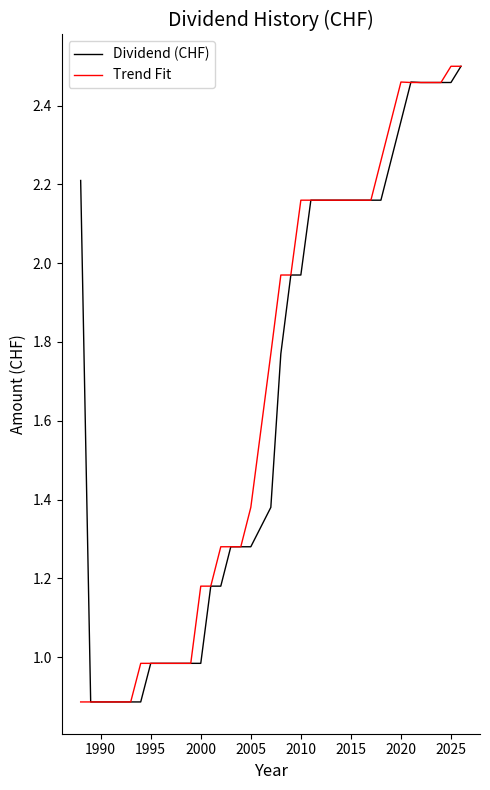

What is the difference between the maximum and minimum values in the Dividend (CHF) series?

1.6